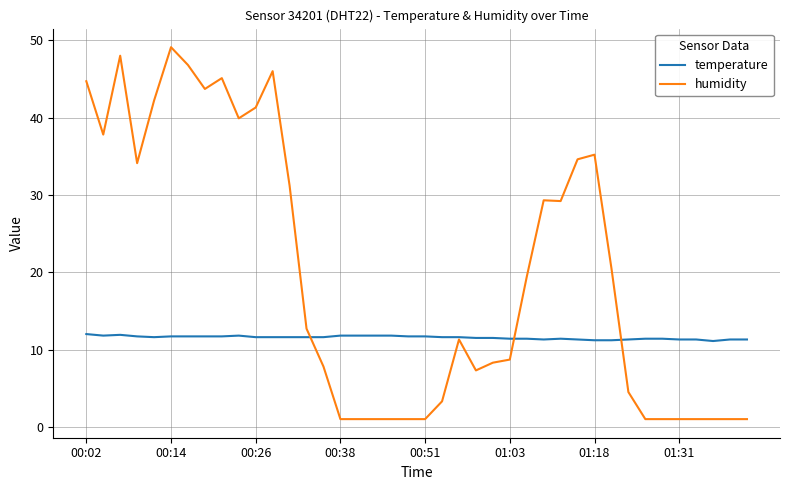

What is the greatest value displayed?

49.1